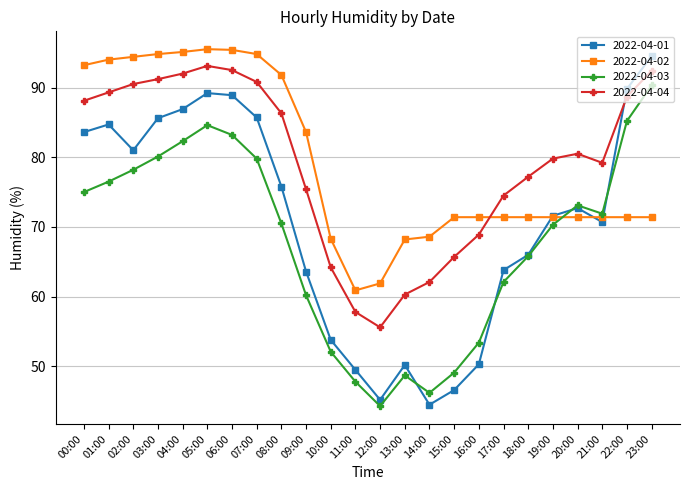

Where do 2022-04-04 and 2022-04-02 first cross each other?

16:00 and 17:00